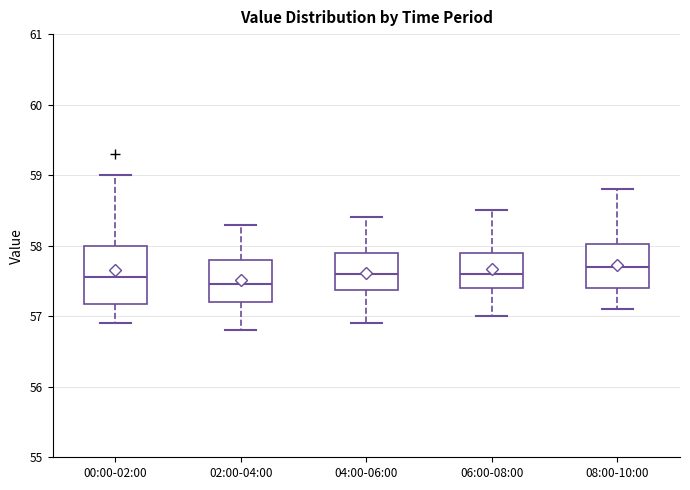

Where does the upper whisker of the box for 04:00-06:00 end on the y-axis? The values are not printed on the chart, so give them approximately, as read against the axis.

58.4